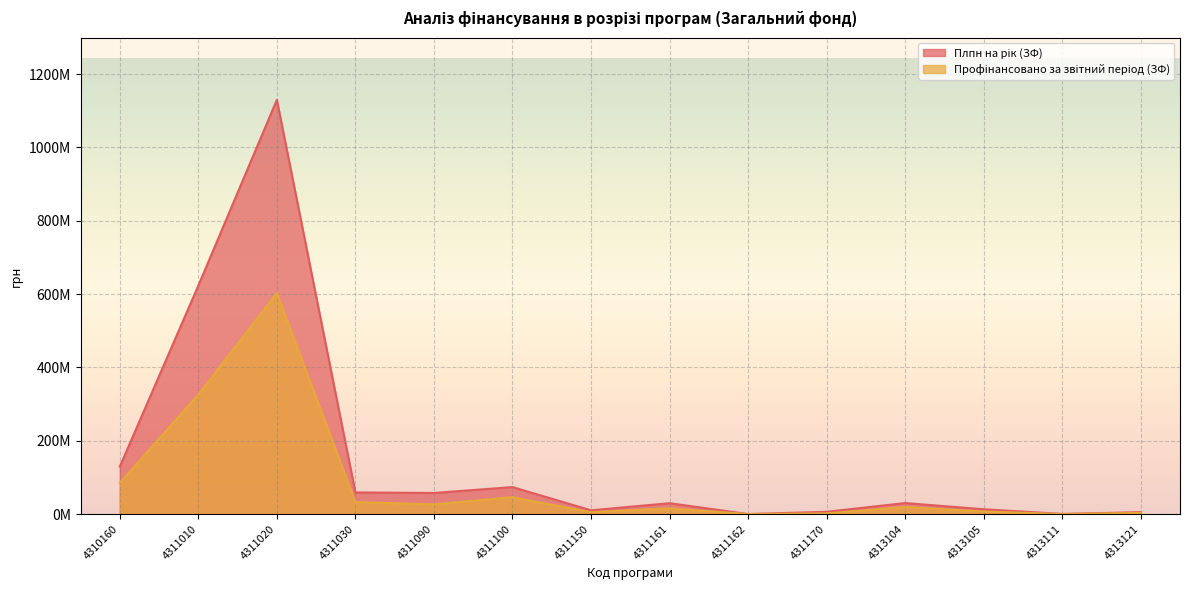

Rank the categories by Профінансовано за звітний період (ЗФ) value from lowest to highest.

4311162, 4313111, 4311170, 4313121, 4311150, 4313105, 4311161, 4313104, 4311090, 4311030, 4311100, 4310160, 4311010, 4311020